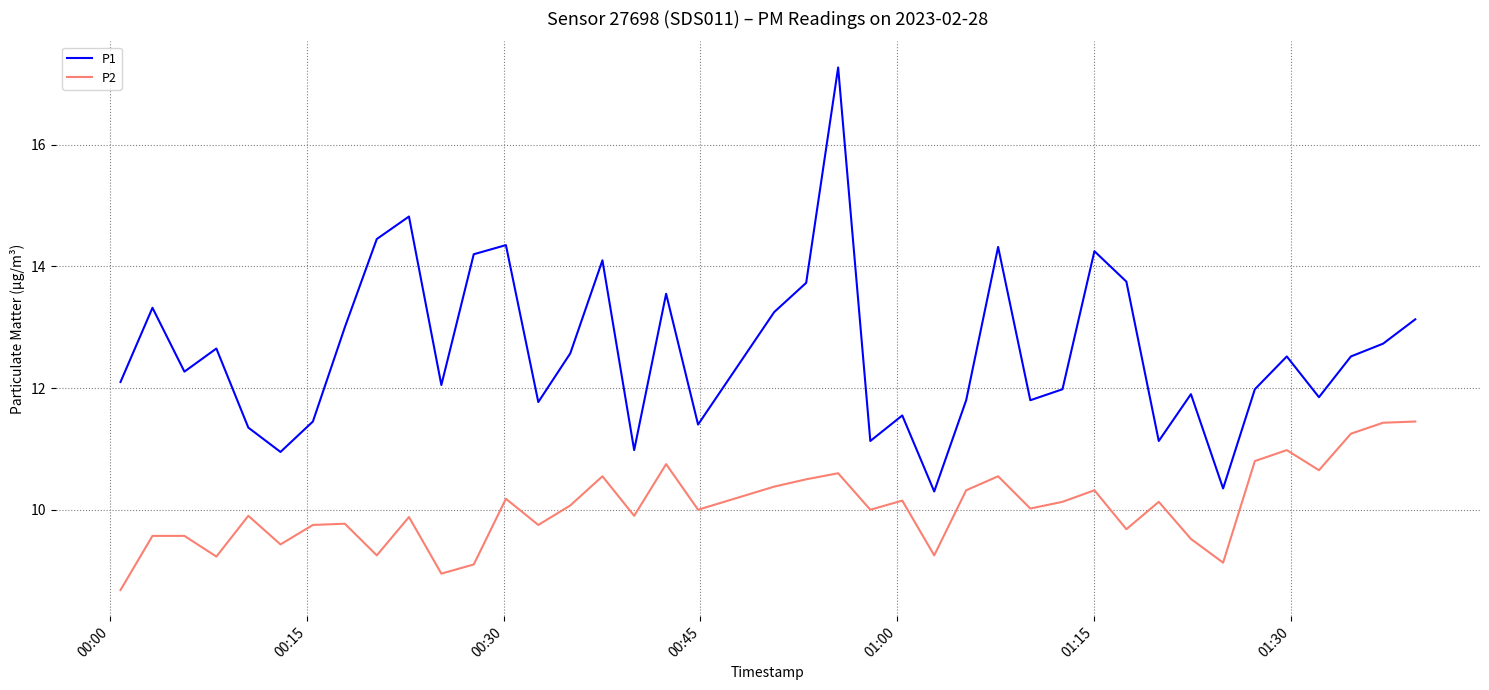

Rank the series by their average value, from highest to lowest.

P1, P2